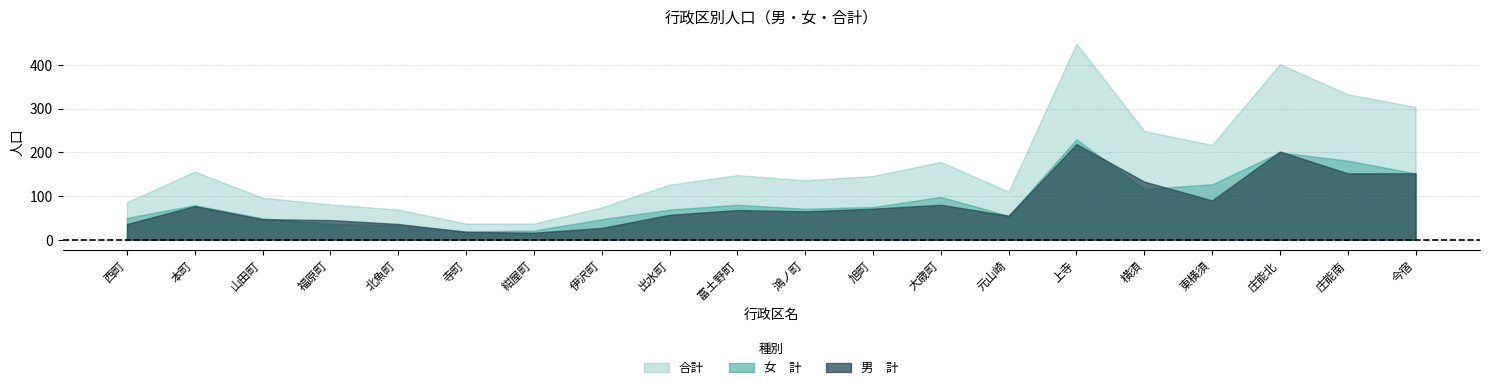

Which series has the largest range (max minus min)?

合計